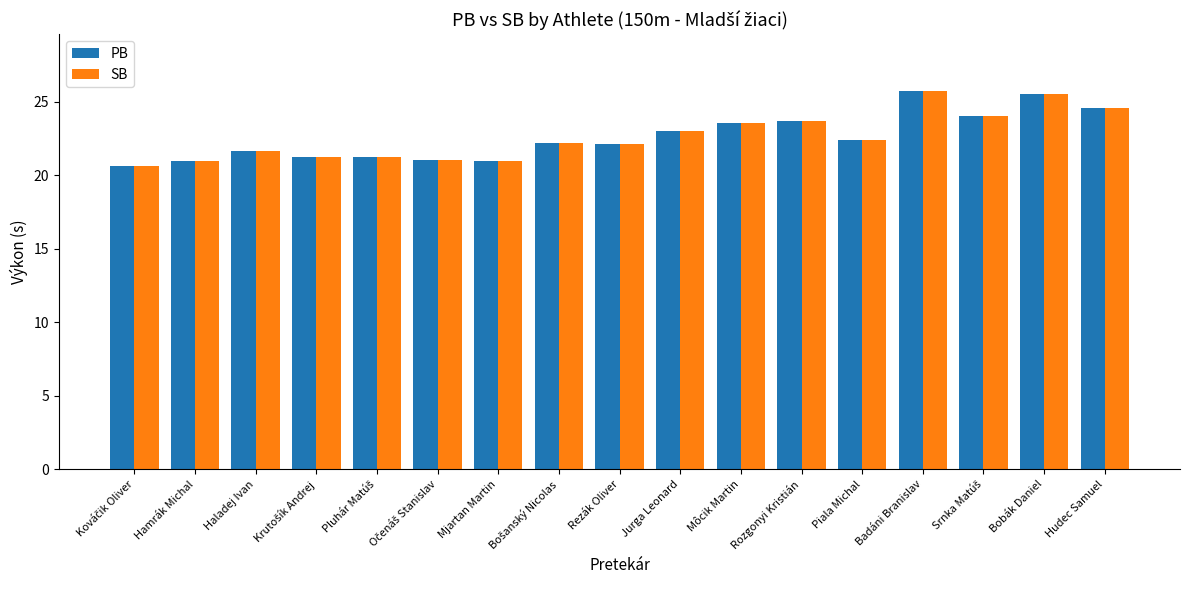

What is the smallest value displayed?

20.6